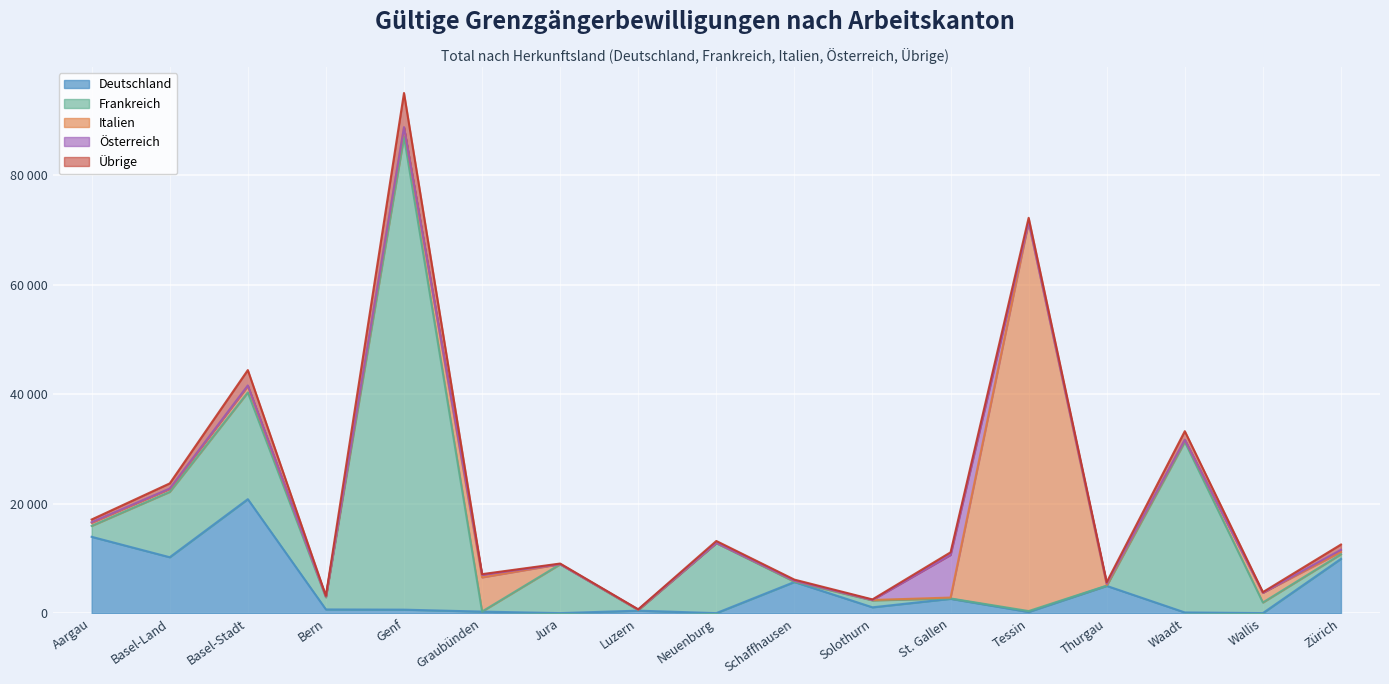

Is it true that Übrige equals 46 at Luzern?

True